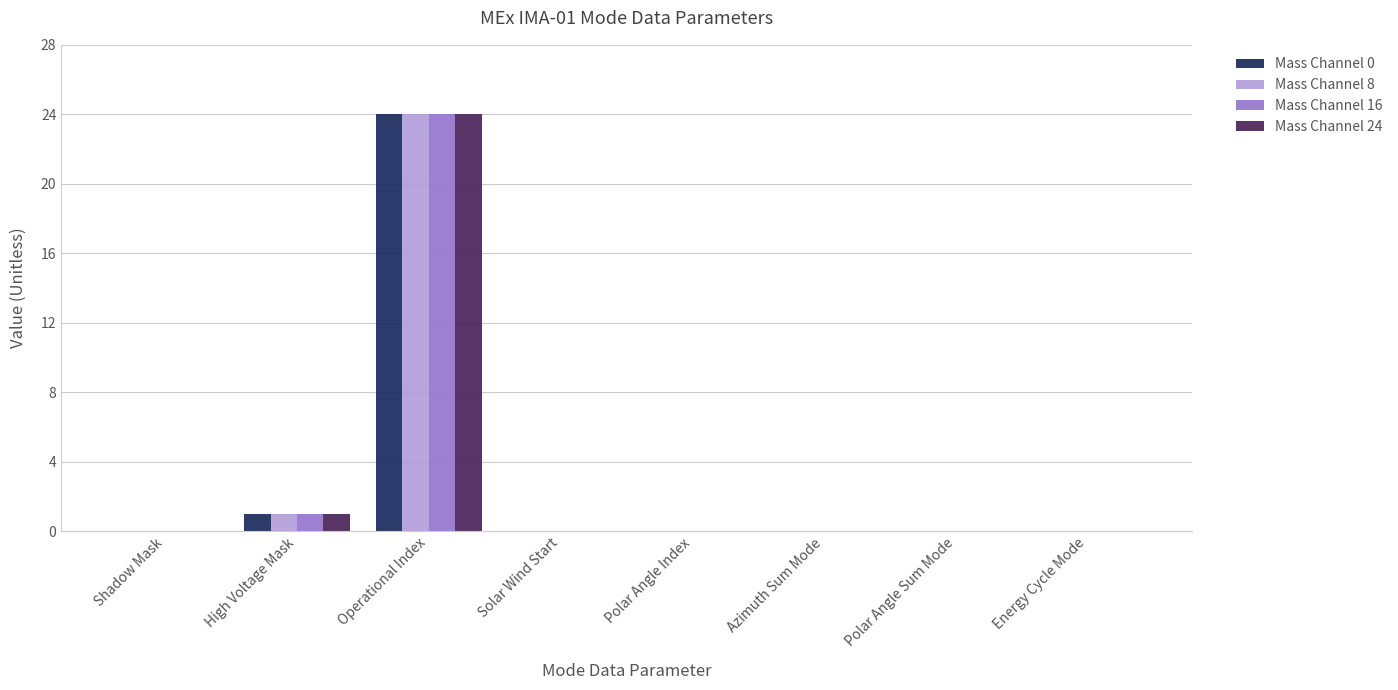

What is the sum of the Mass Channel 16 values at High Voltage Mask and Energy Cycle Mode?

1